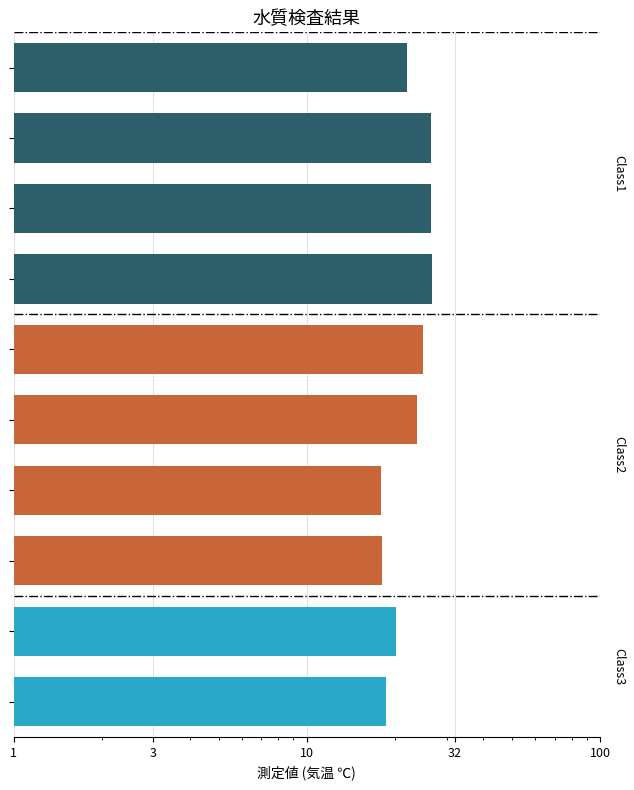

Where is the data nearest to the value 22?

1